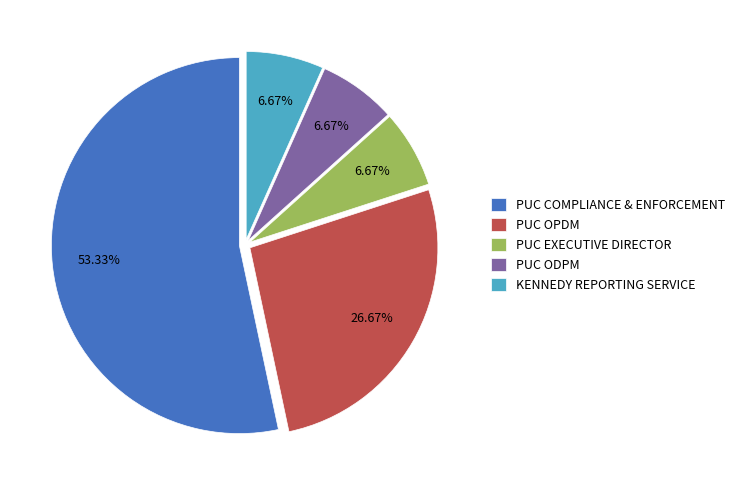

Count the number of slices in the pie.

5